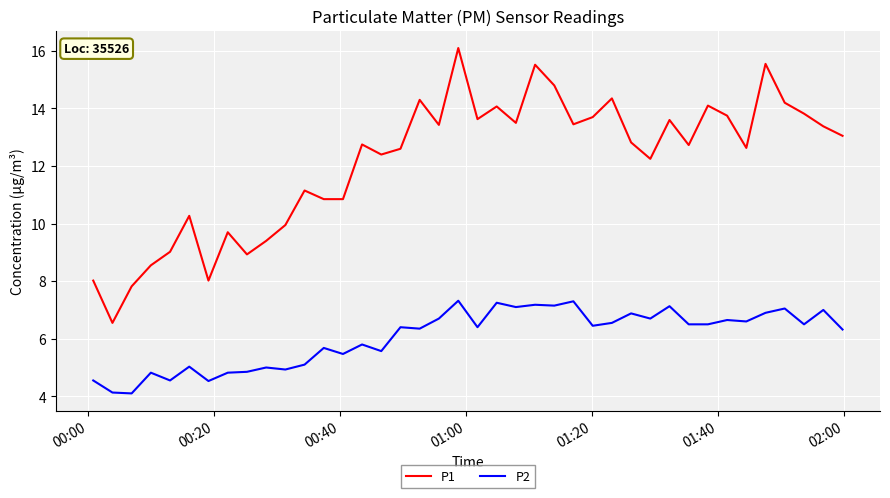

True or false: P1 has more than 2 points higher than both neighbors.

True